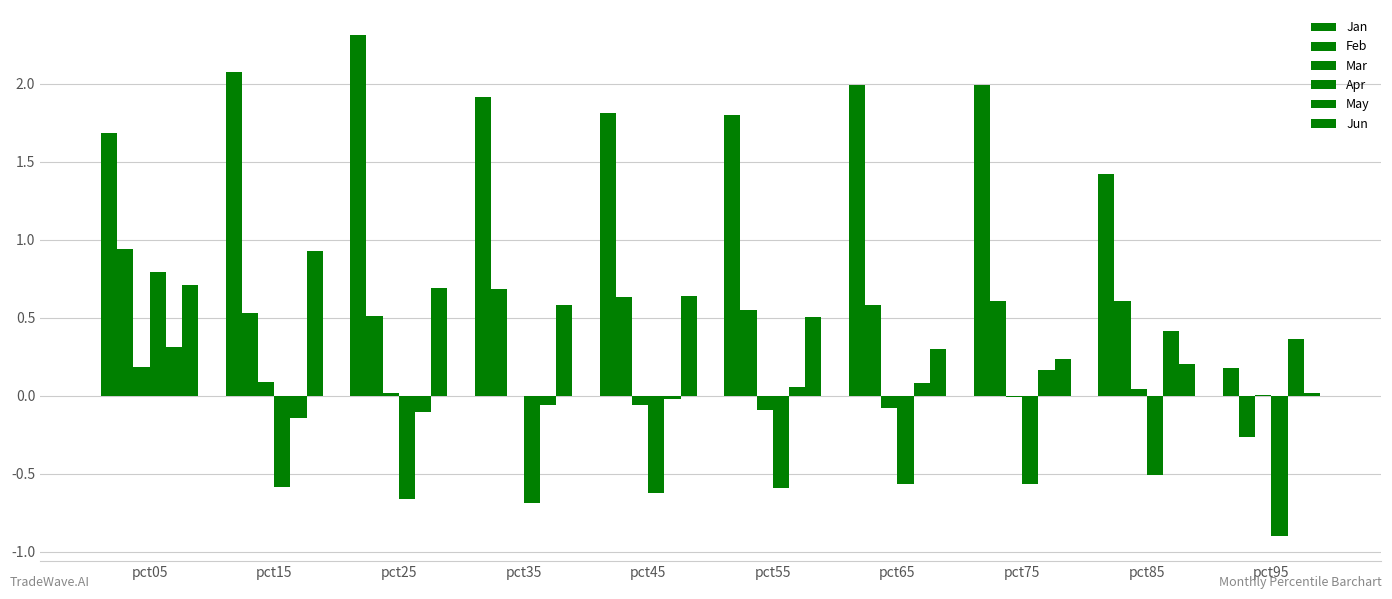

Reading left to right, transcribe all the data shown in this chart.

Jan: 1.7	2.1	2.3	1.9	1.8	1.8	2.0	2.0	1.4	0.2
Feb: 0.9	0.5	0.5	0.7	0.6	0.6	0.6	0.6	0.6	-0.3
Mar: 0.2	0.1	0.0	-0.0	-0.1	-0.1	-0.1	-0.0	0.0	0.0
Apr: 0.8	-0.6	-0.7	-0.7	-0.6	-0.6	-0.6	-0.6	-0.5	-0.9
May: 0.3	-0.1	-0.1	-0.1	-0.0	0.1	0.1	0.2	0.4	0.4
Jun: 0.7	0.9	0.7	0.6	0.6	0.5	0.3	0.2	0.2	0.0